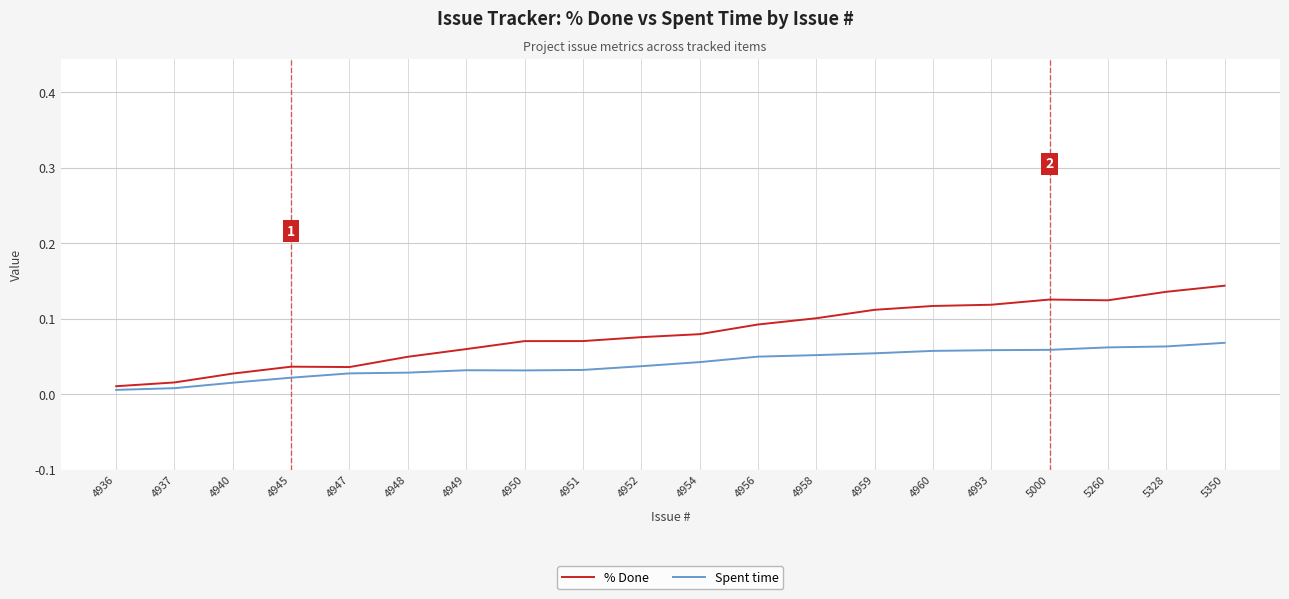

Which series has the widest spread of values?

% Done